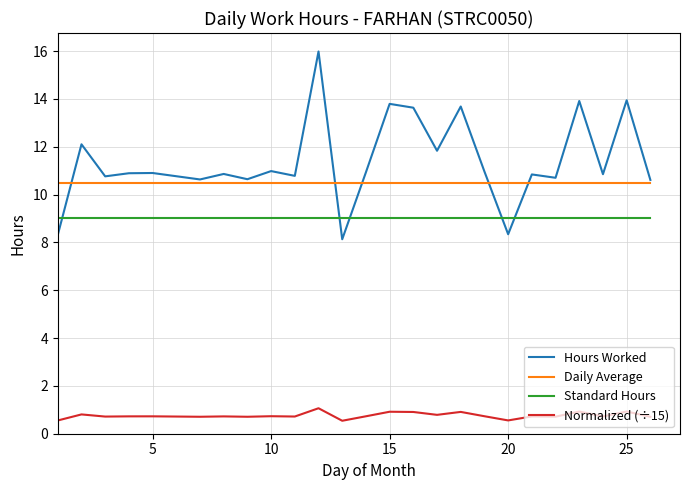

What is the difference between the second highest and minimum values in the Normalized (÷15) series?

0.4